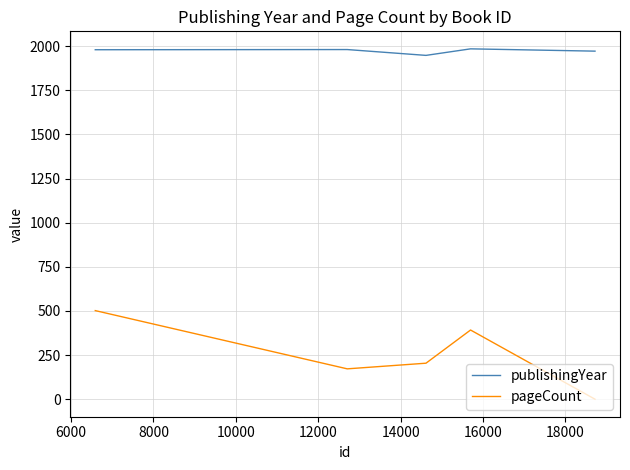

Rank the series by their average value, from lowest to highest.

pageCount, publishingYear